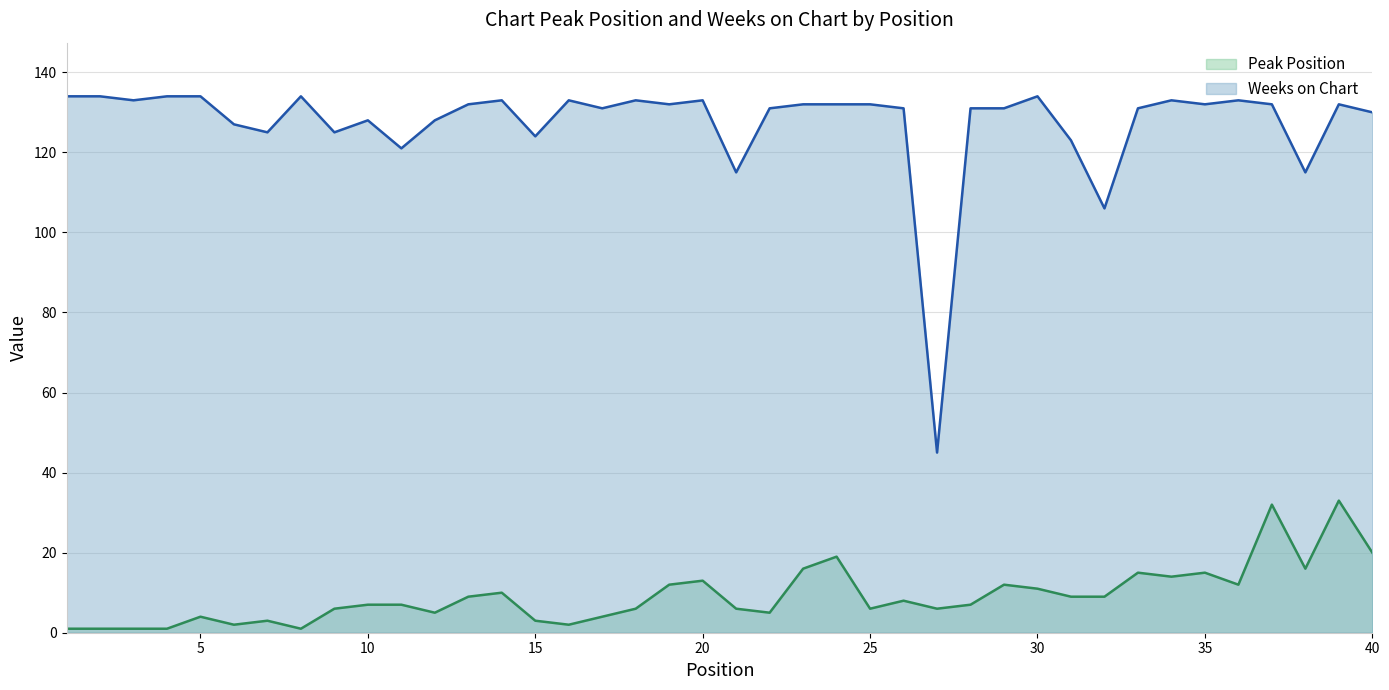

The Peak Position series shows 1 at 16. True or false?

False